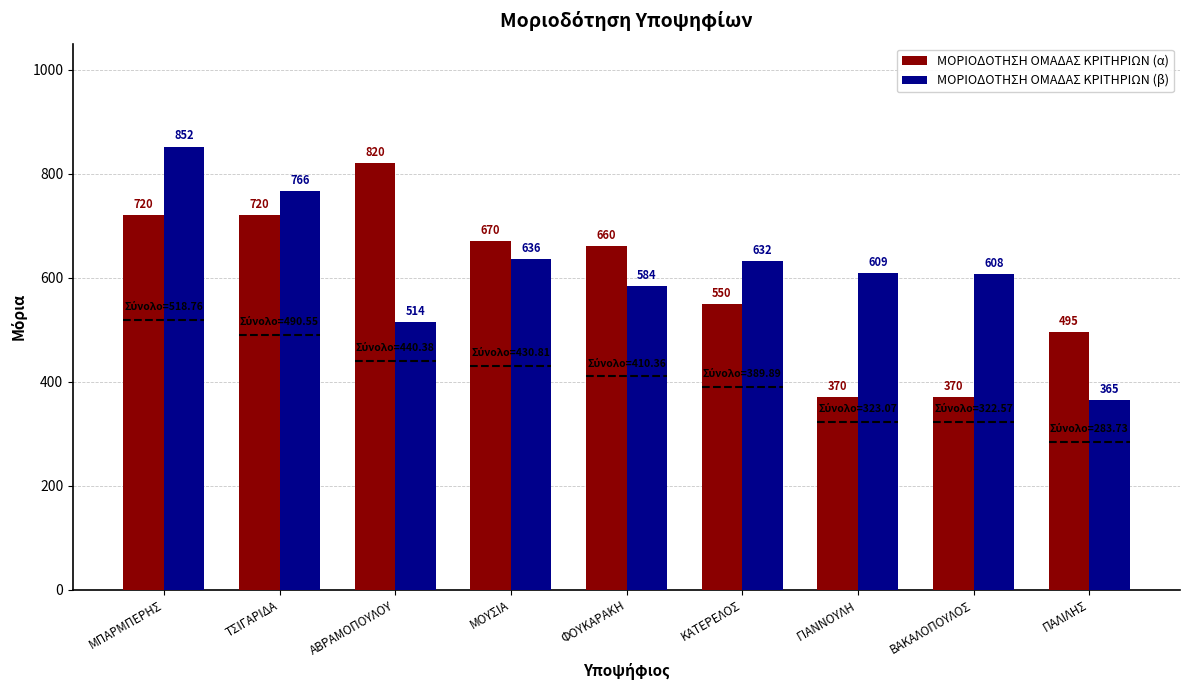

Which label corresponds to the smallest value in the chart?

ΠΑΛΙΛΗΣ